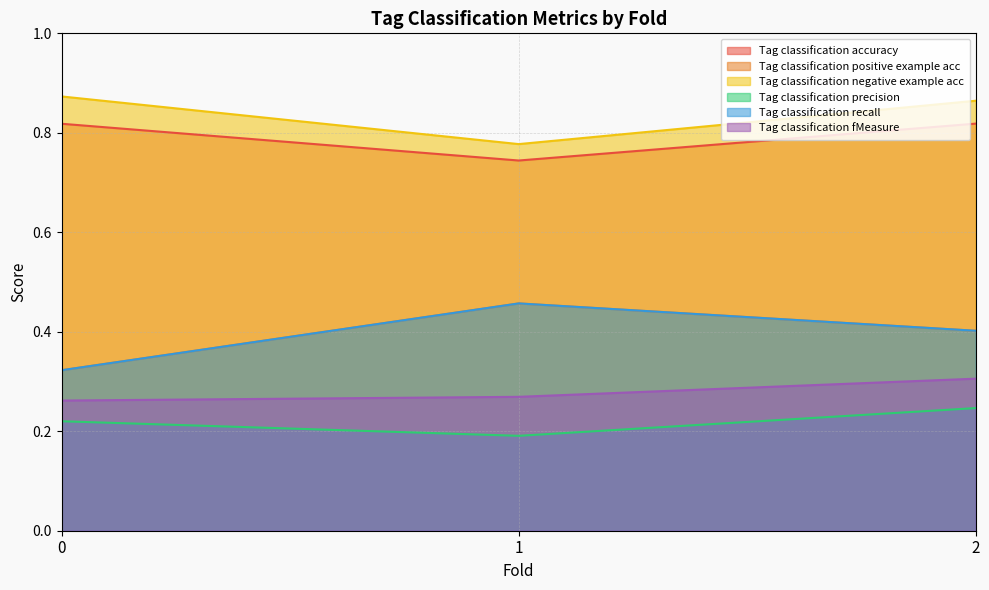

What value does the Tag classification recall series have at 0?

0.3